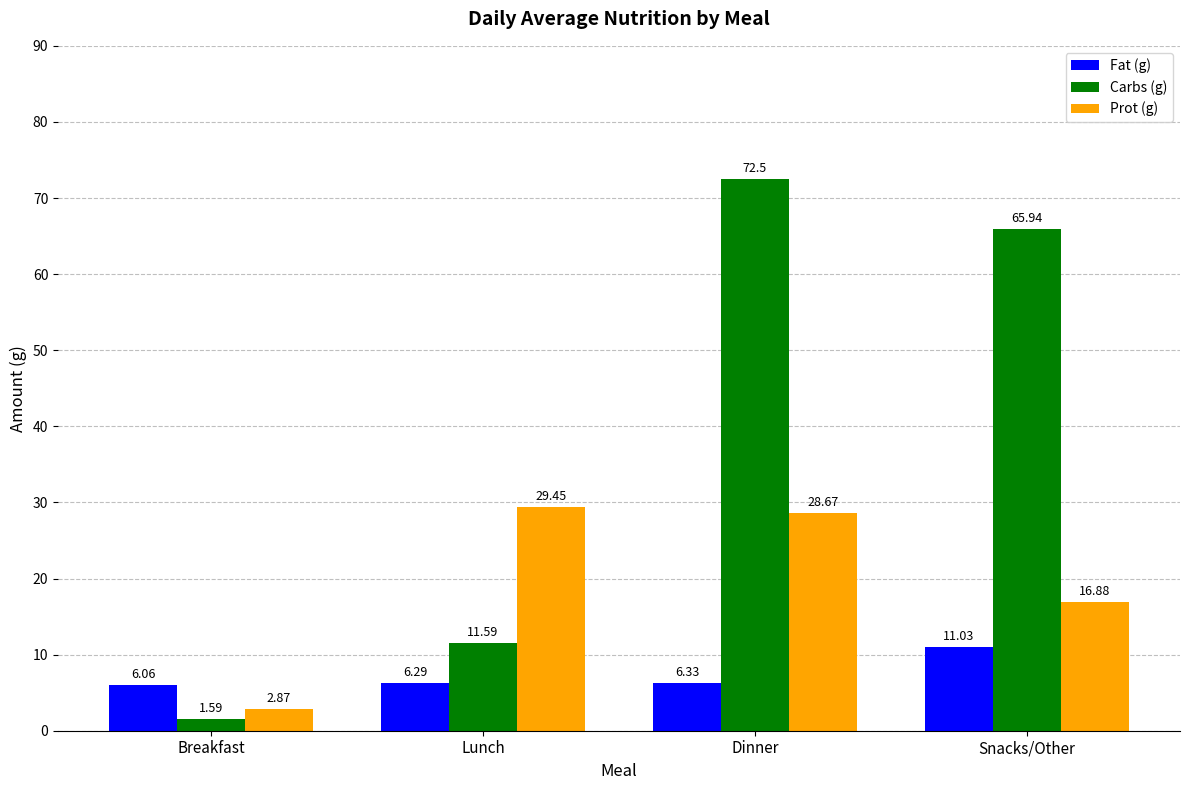

What is the difference between the maximum and minimum values in the Carbs (g) series?

70.9